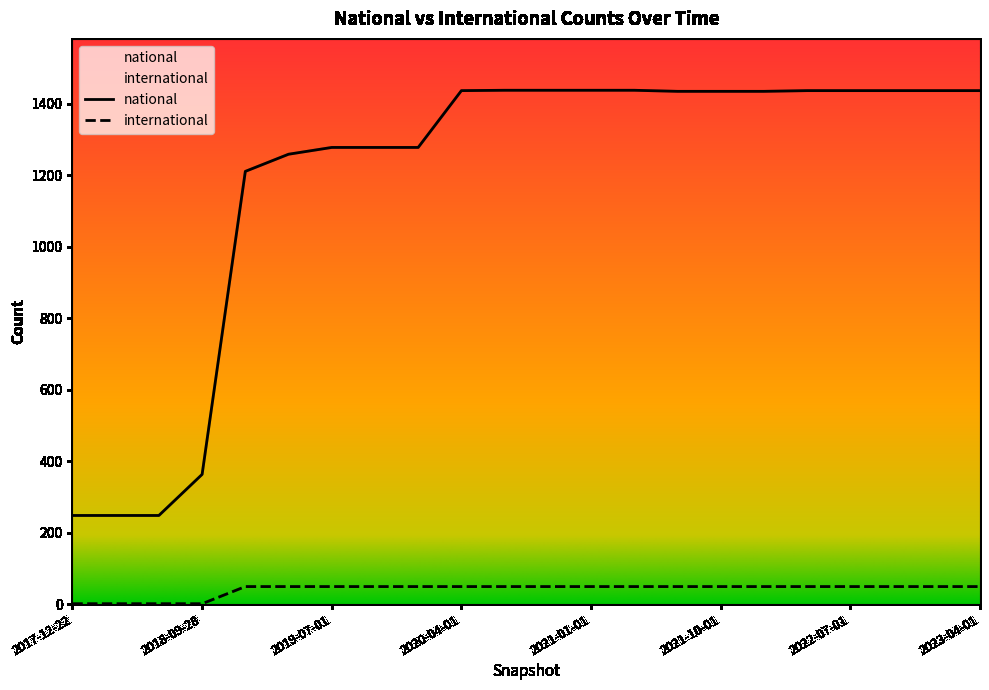

True or false: international and national intersect in this chart.

False